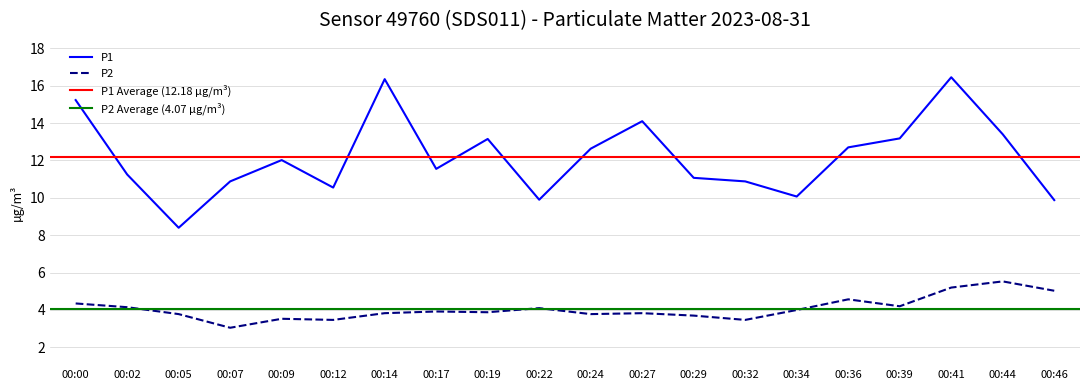

What is the spread (max minus min) of values at 00:00?

10.9